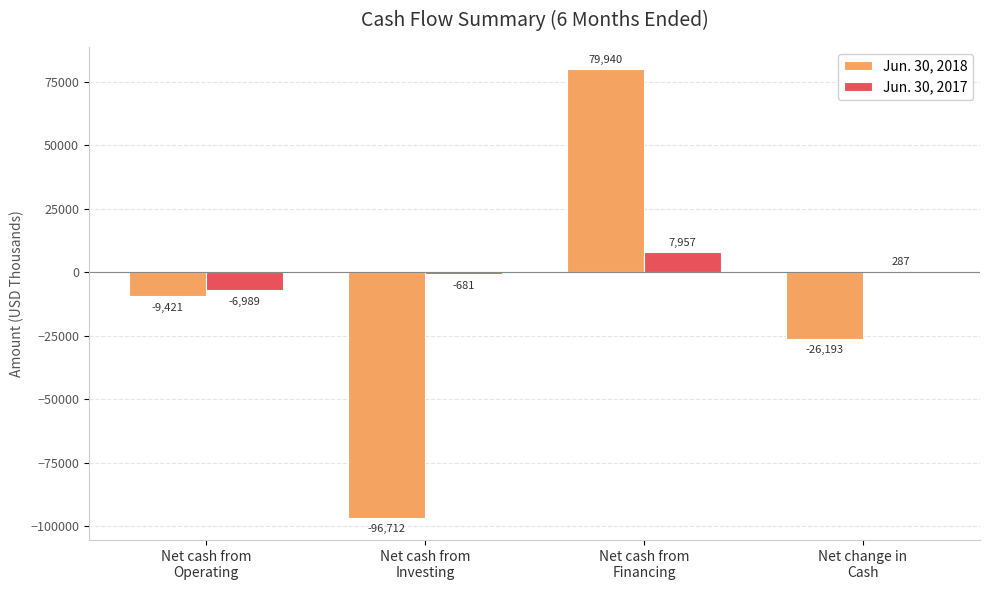

Where is Jun. 30, 2017 nearest to the value 484?

Net change in
Cash